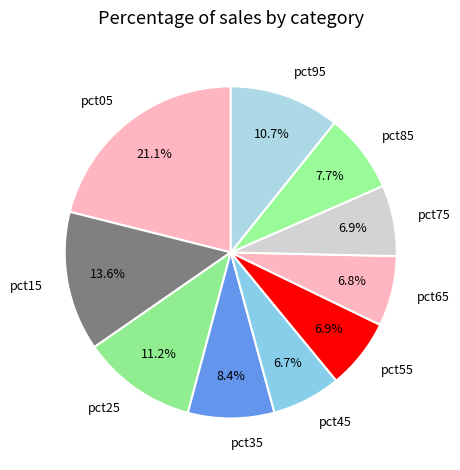

What percentage is the pct75 slice, to the nearest percent?

7%